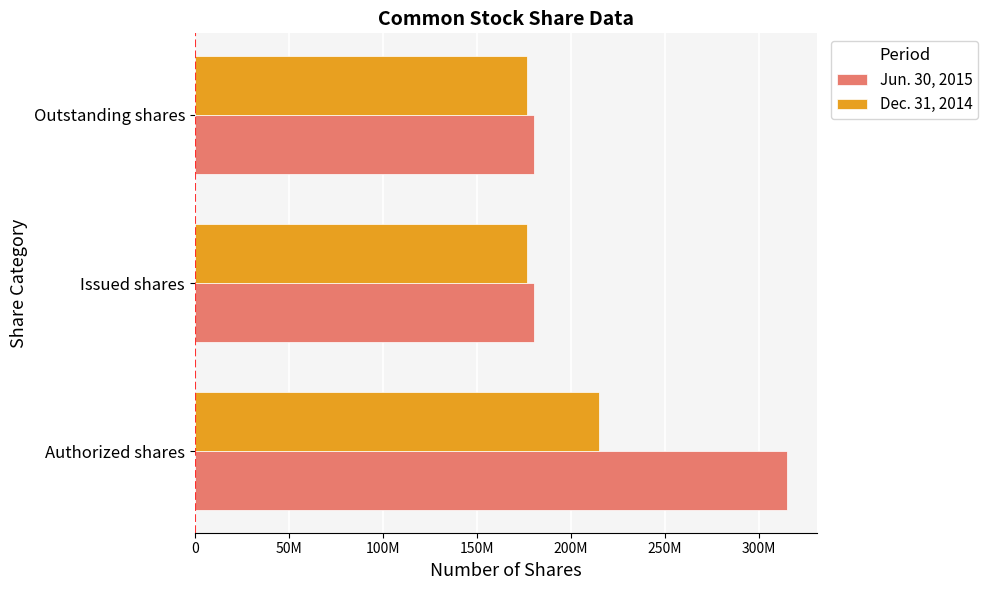

What are all the series names shown in the legend?

Jun. 30, 2015, Dec. 31, 2014